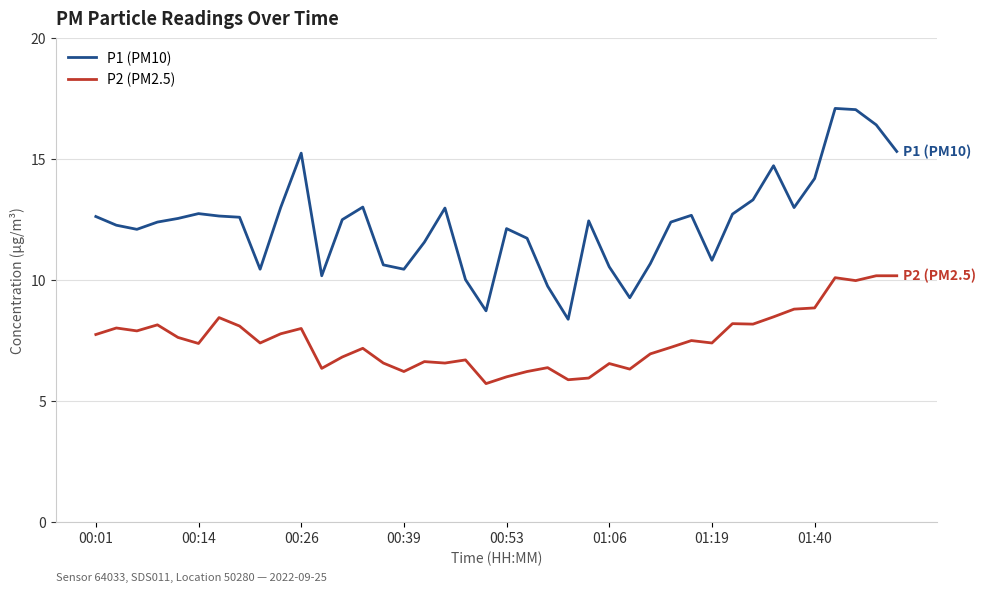

What is the maximum value shown in the chart?

17.1